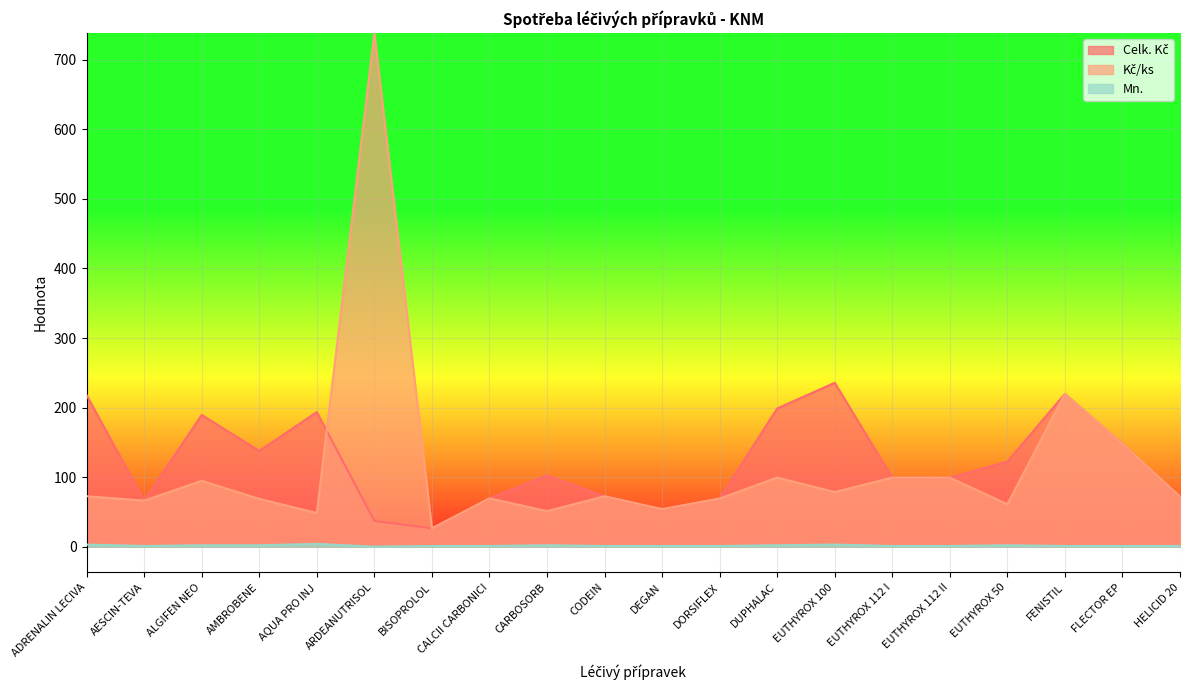

Rank the series at AMBROBENE from highest to lowest value.

Celk. Kč, Kč/ks, Mn.